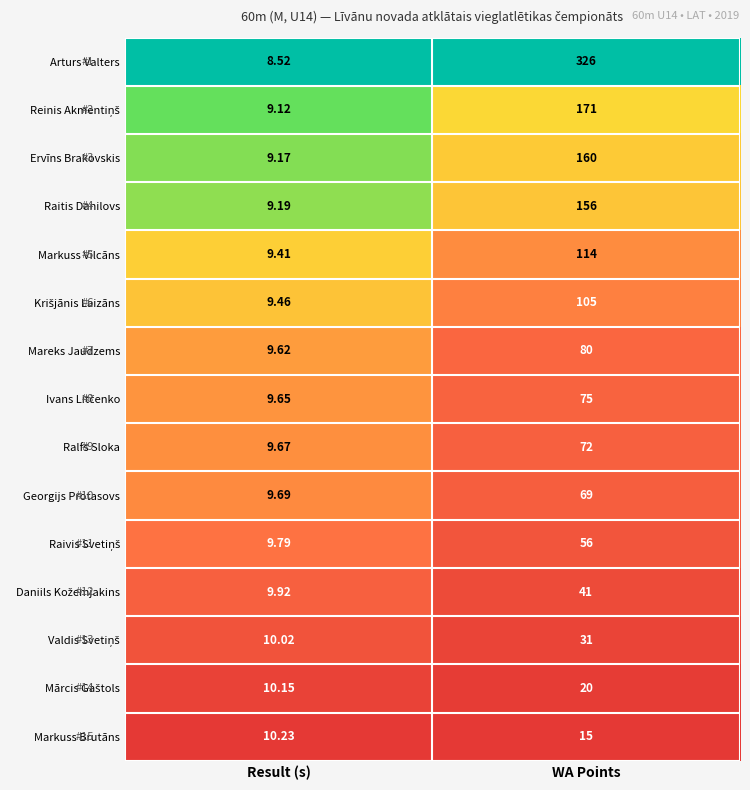

Between Result (s) and WA Points, which series saw the biggest shift?

Arturs Valters